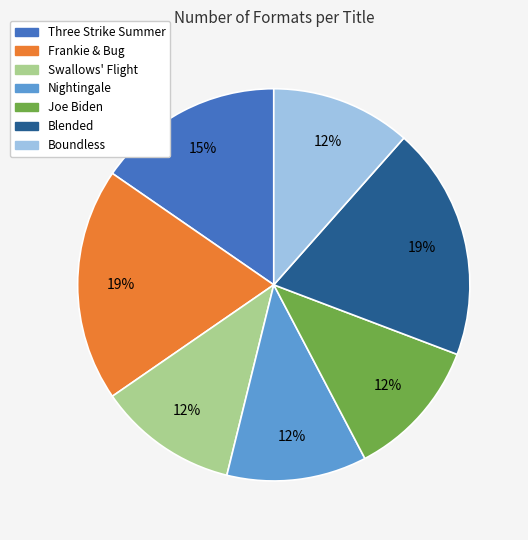

To the nearest percent, what is the combined percentage of Nightingale and Three Strike Summer?

27%